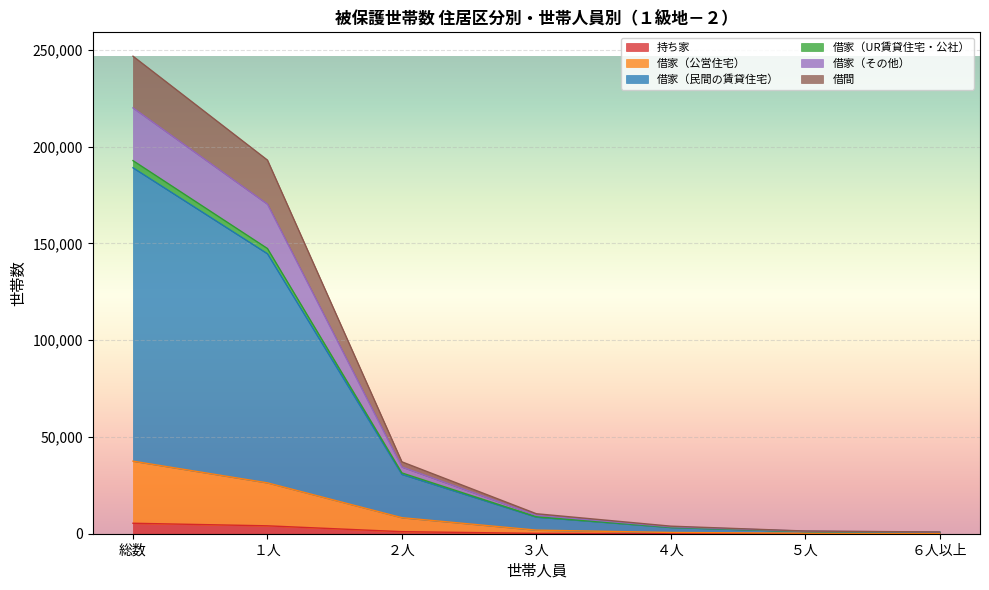

True or false: 持ち家 has more than 0 points higher than both neighbors.

False